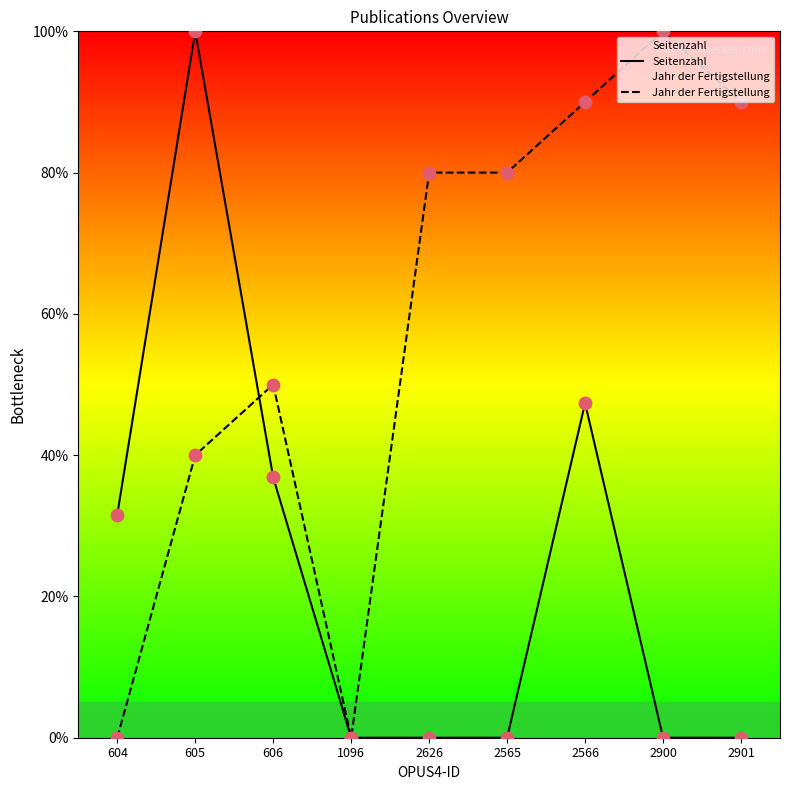

At which category is the sum across all series the highest?

605